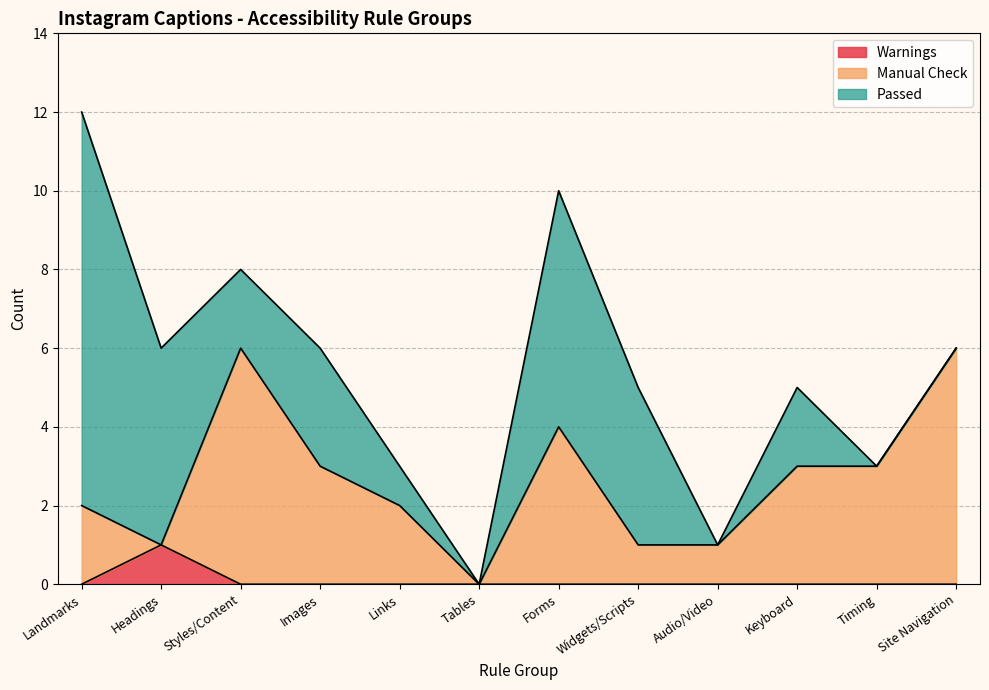

At which category is the sum across all series the highest?

Landmarks